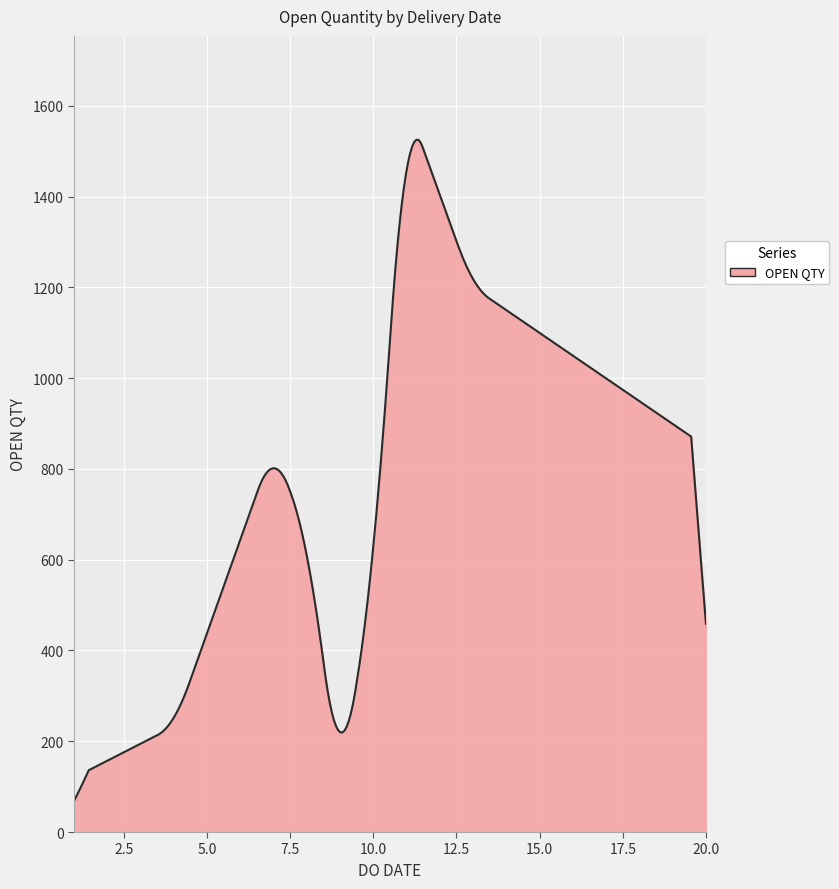

What is the minimum value shown in the chart?

68.2